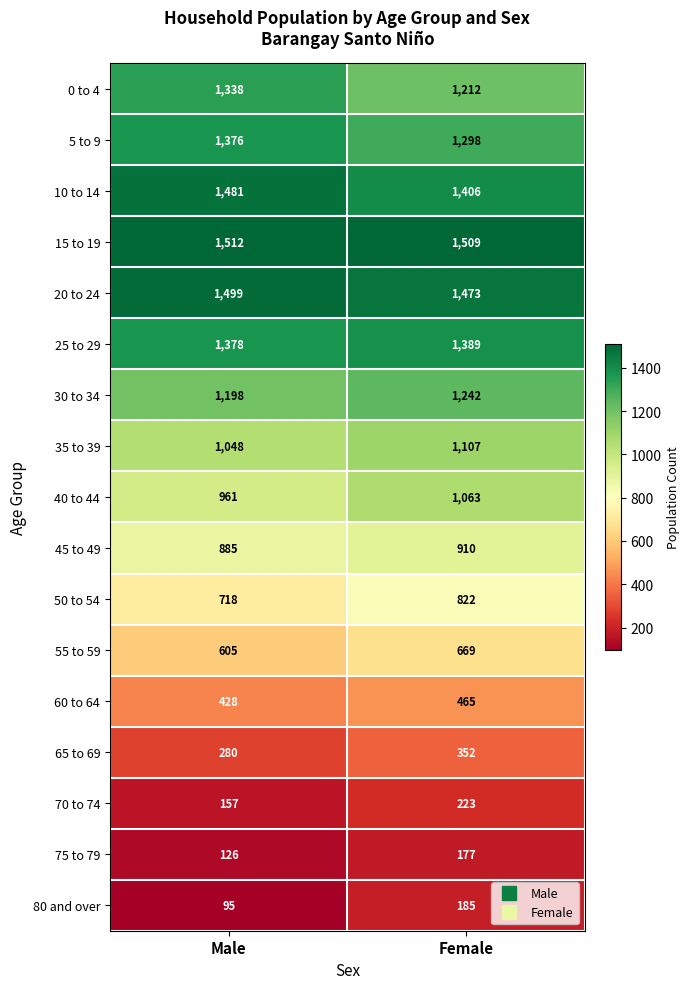

What is the total value across all series at Female?

15502